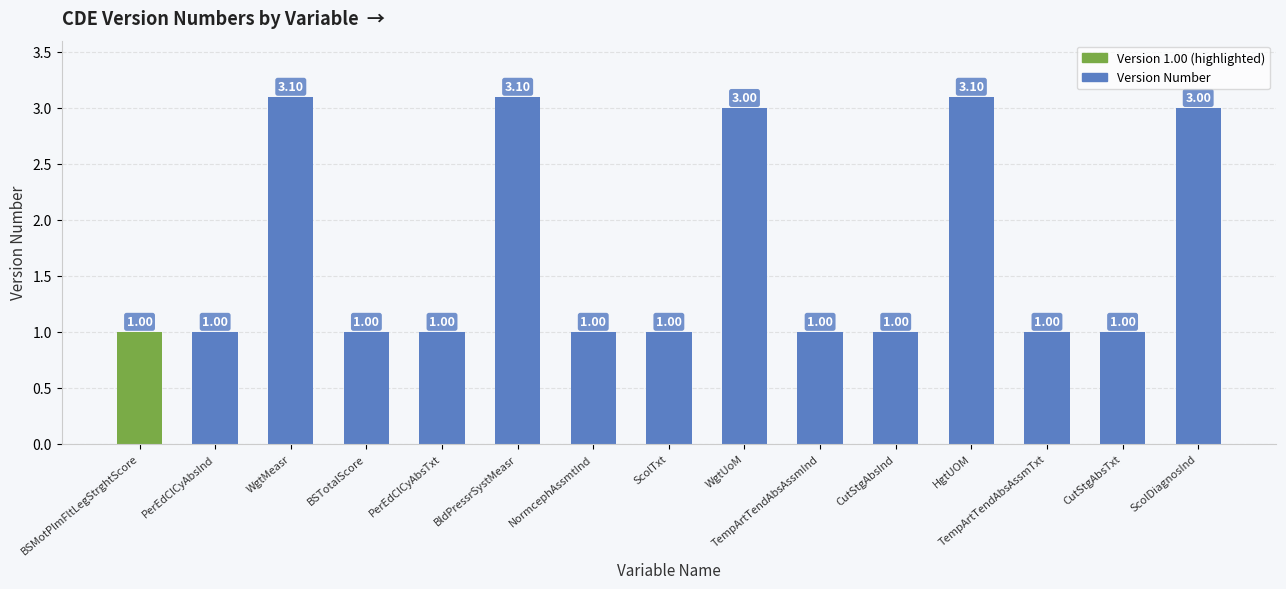

What position from the right is BSTotalScore?

12